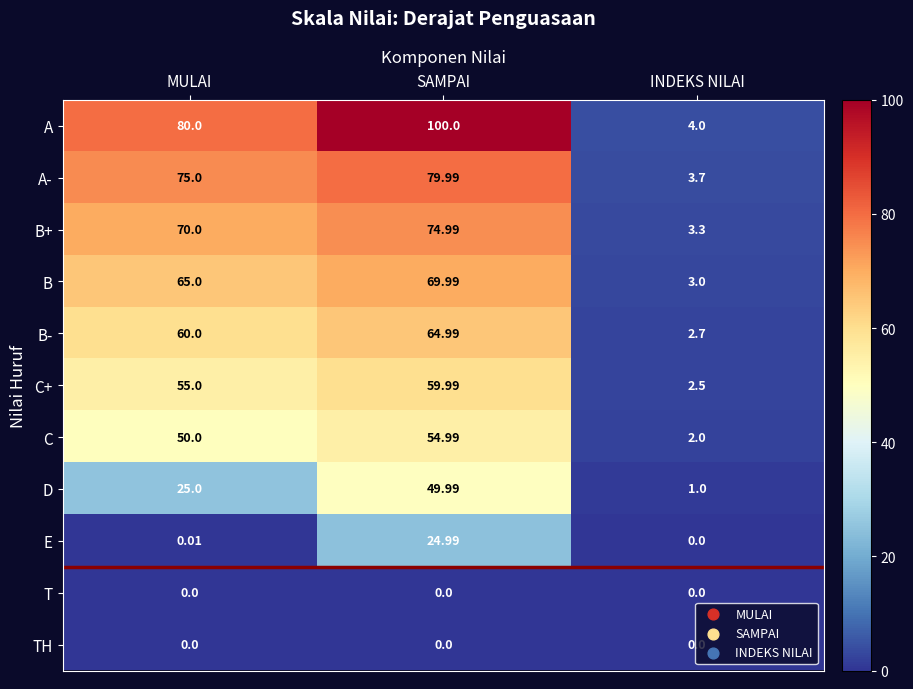

Which series has the largest range (max minus min)?

A